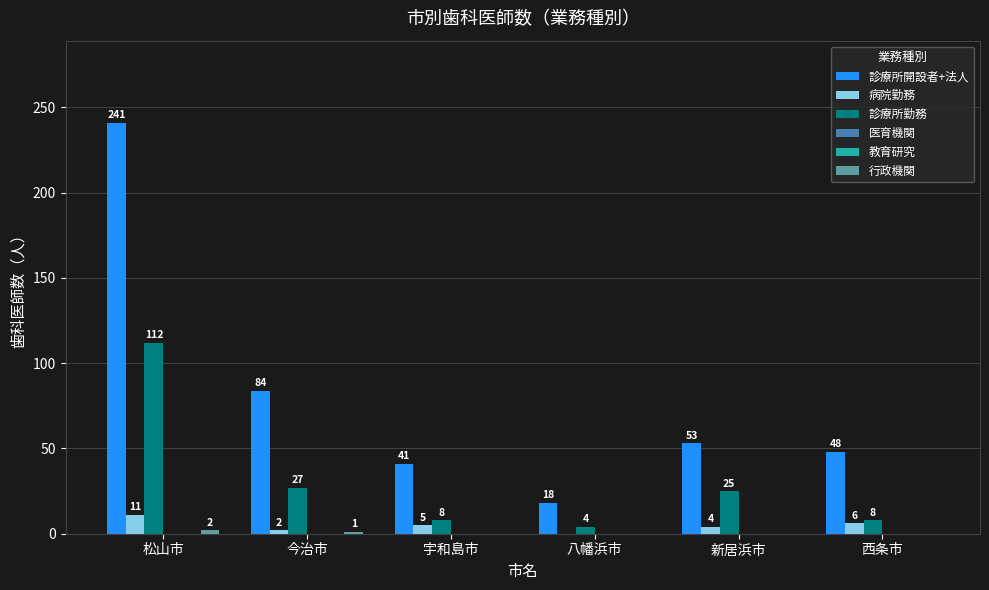

Which series has the widest spread of values?

診療所開設者+法人